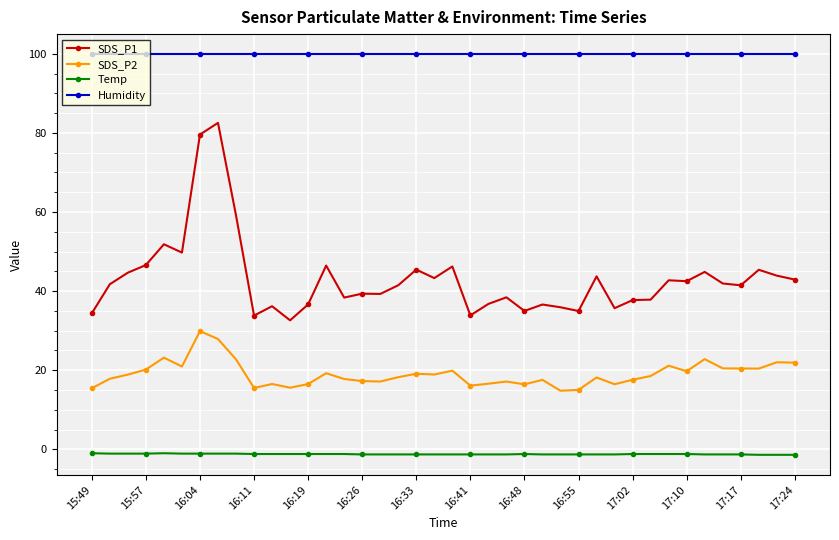

True or false: SDS_P2 has more than 1 interior local peaks.

True